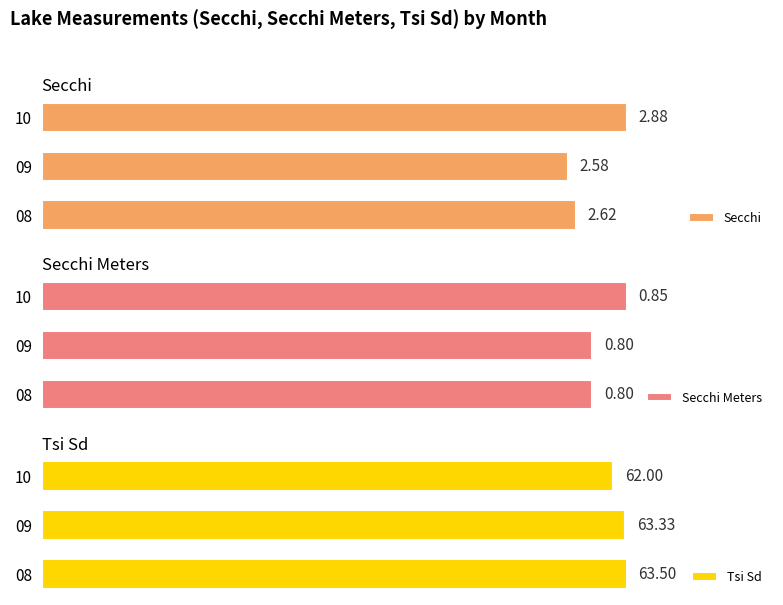

What is the total value across all series at 2?

65.7